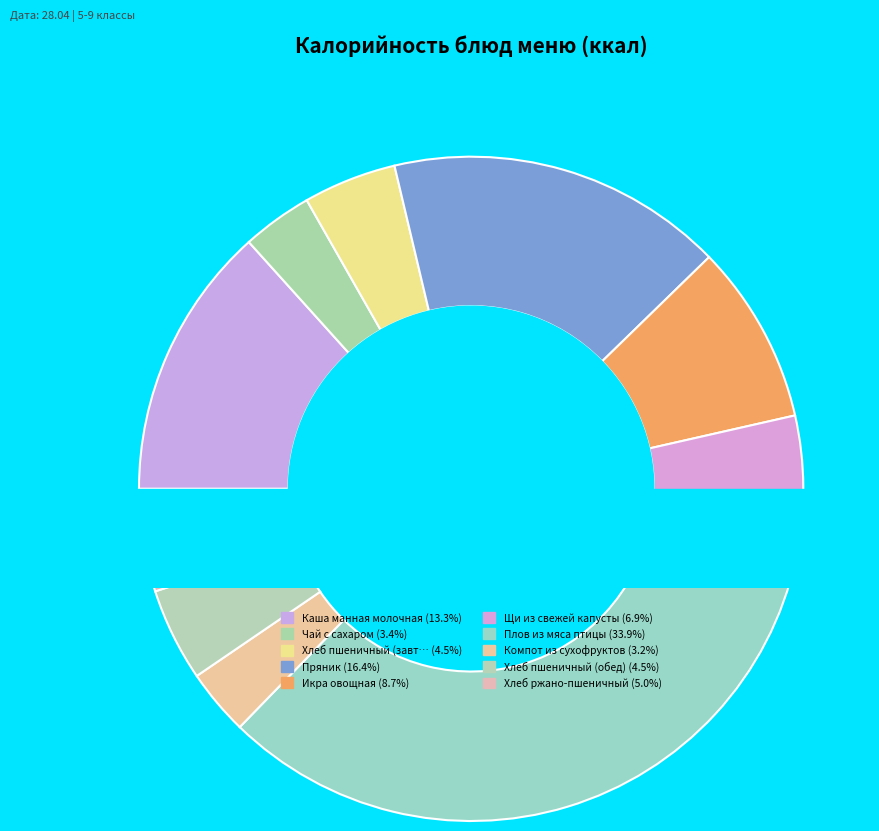

The Щи из свежей капусты slice represents 7% of the pie. True or false?

True